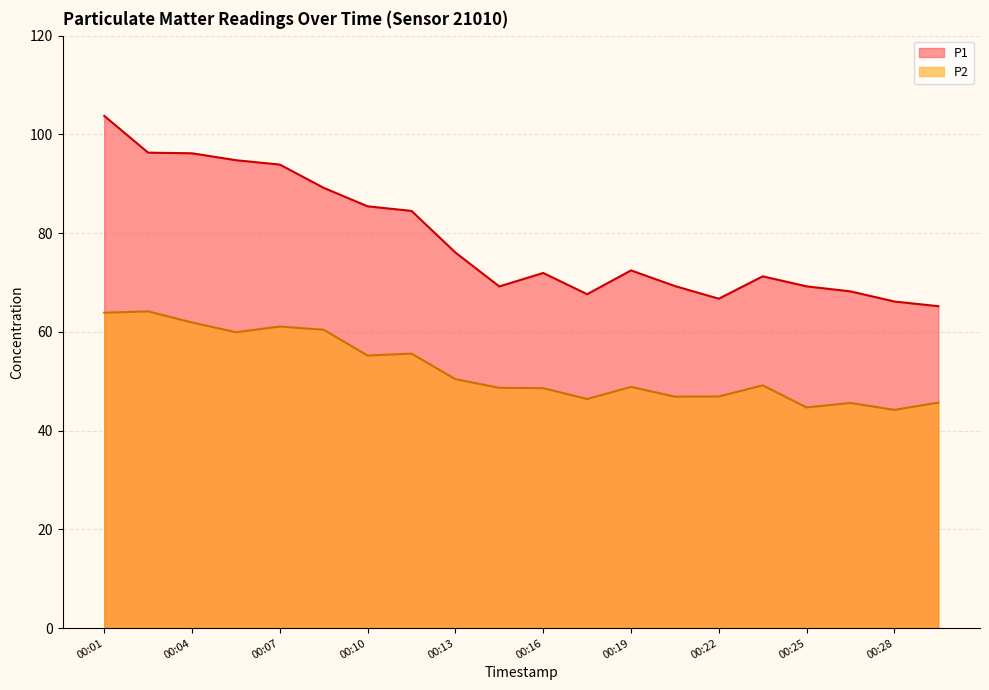

Does the chart have visible grid lines?

Yes